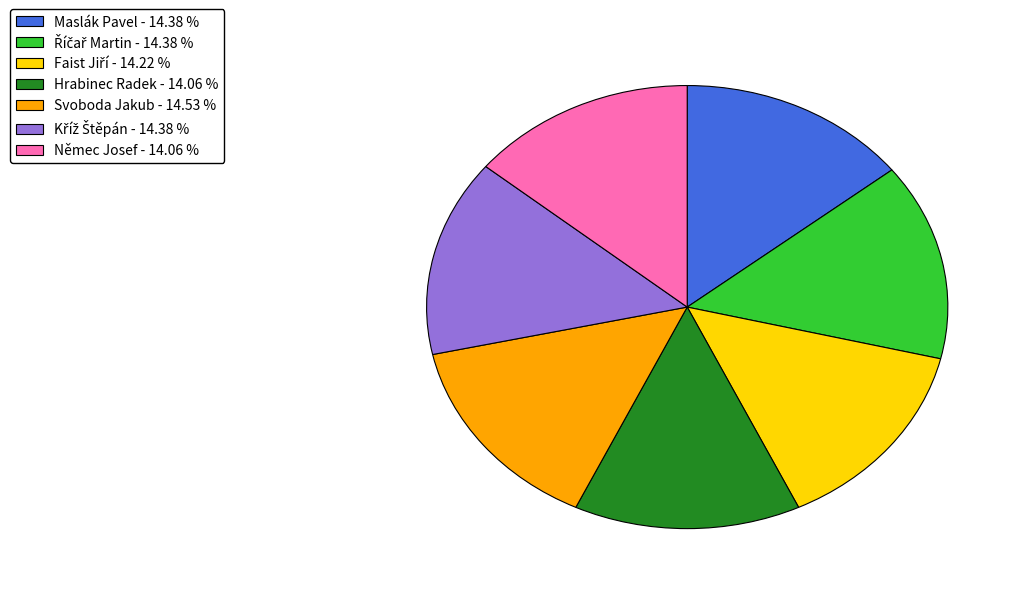

Count the number of slices in the pie.

7